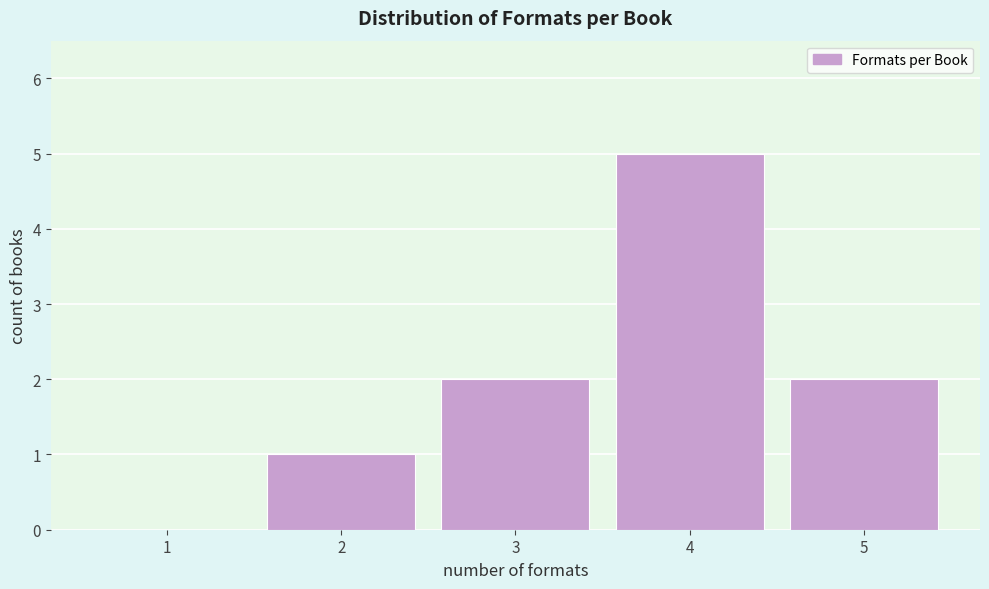

Reading right to left, list all the values displayed in this chart.

5=2	4=5	3=2	2=1	1=0